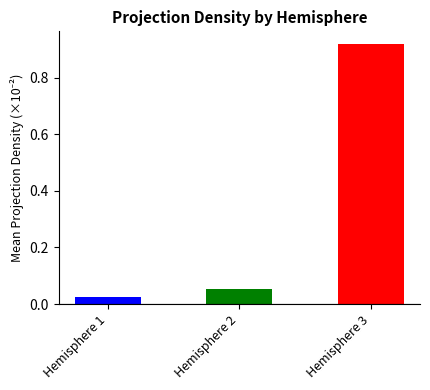

Which label corresponds to the smallest value in the chart?

Hemisphere 1